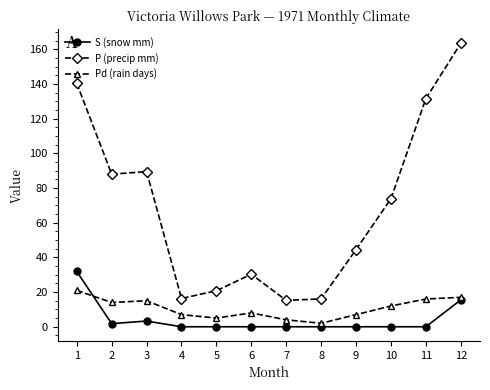

Rank the series at 8 from lowest to highest value.

S (snow mm), Pd (rain days), P (precip mm)